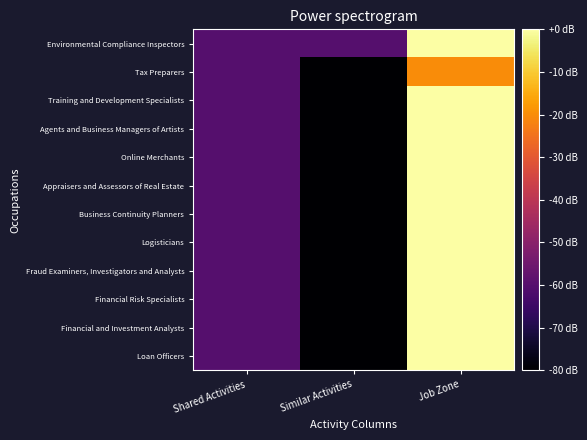

Rank the series by their maximum value, from lowest to highest.

Tax Preparers, Environmental Compliance Inspectors, Training and Development Specialists, Agents and Business Managers of Artists, Online Merchants, Appraisers and Assessors of Real Estate, Business Continuity Planners, Logisticians, Fraud Examiners, Investigators and Analysts, Financial Risk Specialists, Financial and Investment Analysts, Loan Officers